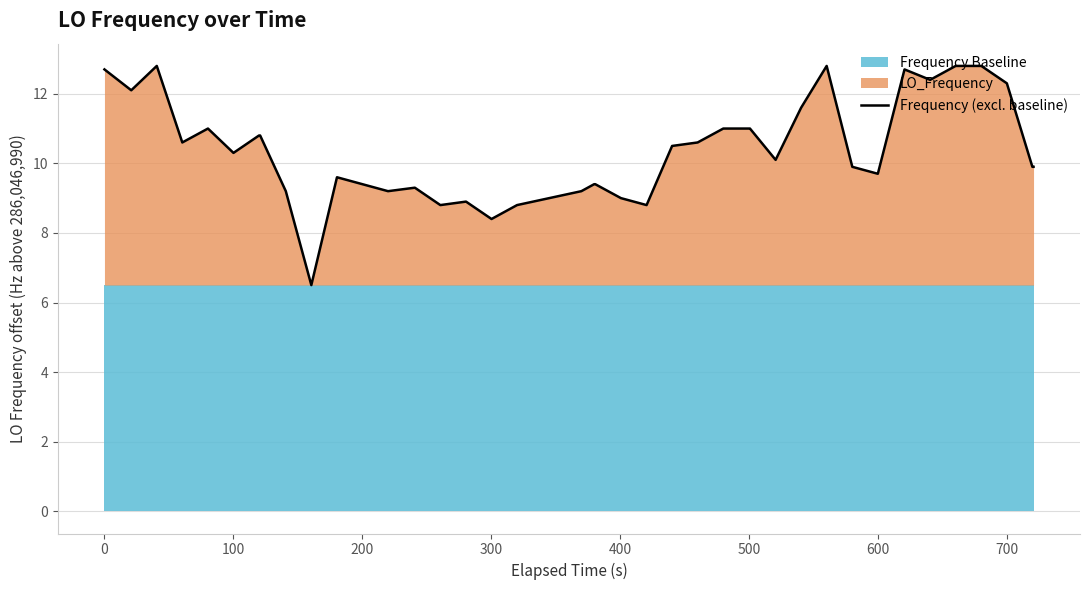

What is the highest value of the Frequency (excl. baseline) series?

12.8